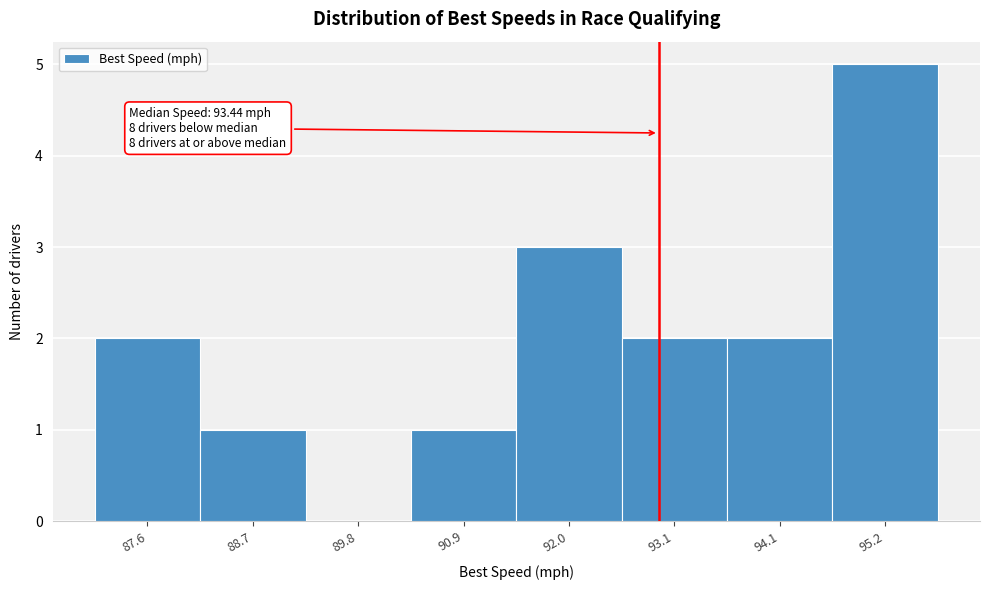

Reading left to right, extract all data points from this chart.

87.6=2	88.7=1	89.8=0	90.9=1	92.0=3	93.1=2	94.1=2	95.2=5